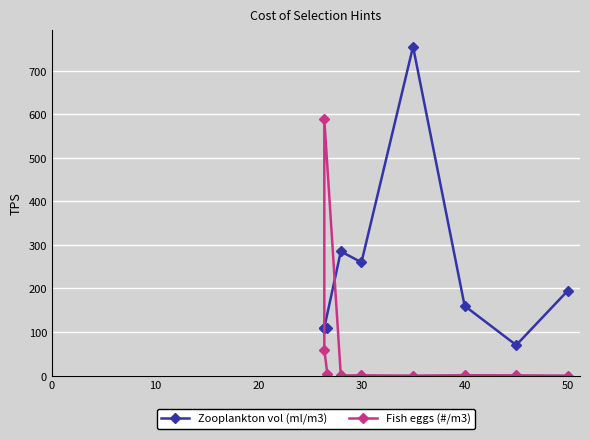

How many intersections are there between Fish eggs (#/m3) and Zooplankton vol (ml/m3)?

2